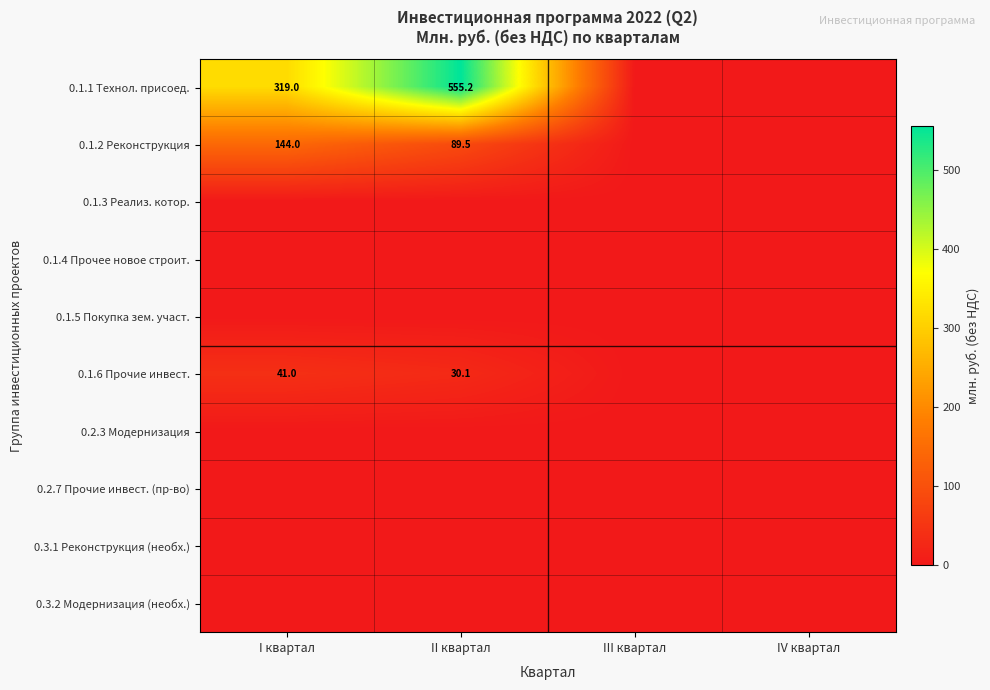

List the labels in order of 0.2.3 Модернизация value, smallest first.

I квартал, II квартал, III квартал, IV квартал